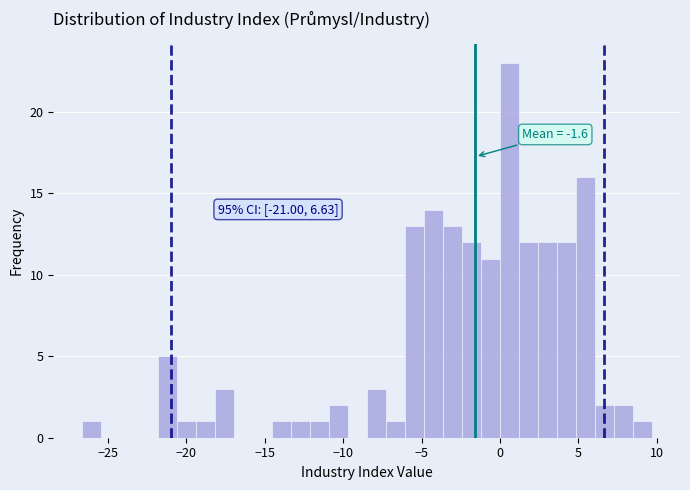

Around what value on the x-axis is the tallest bar? Give the approximate position of its centre, as read against the axis.

0.5